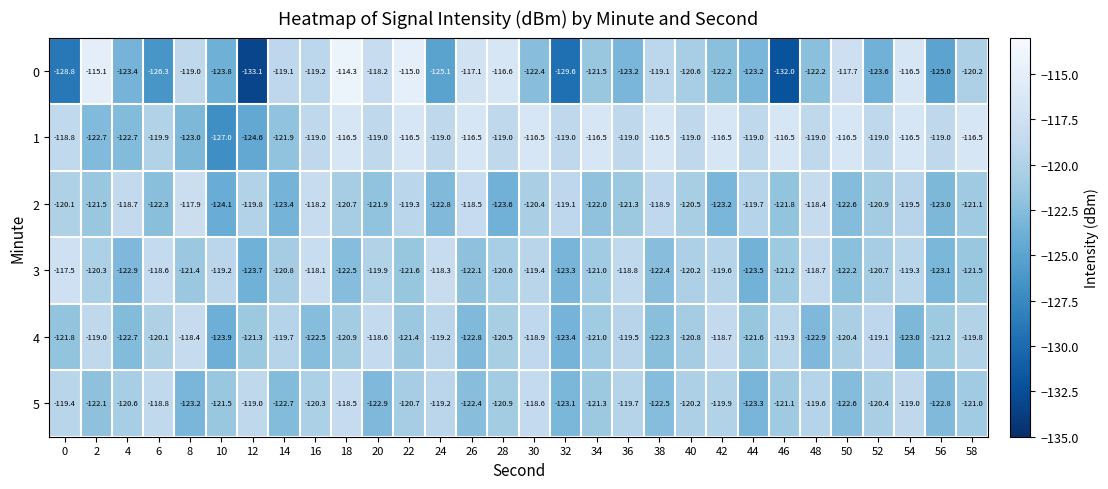

The 4 series shows -203.8 at 38. True or false?

False